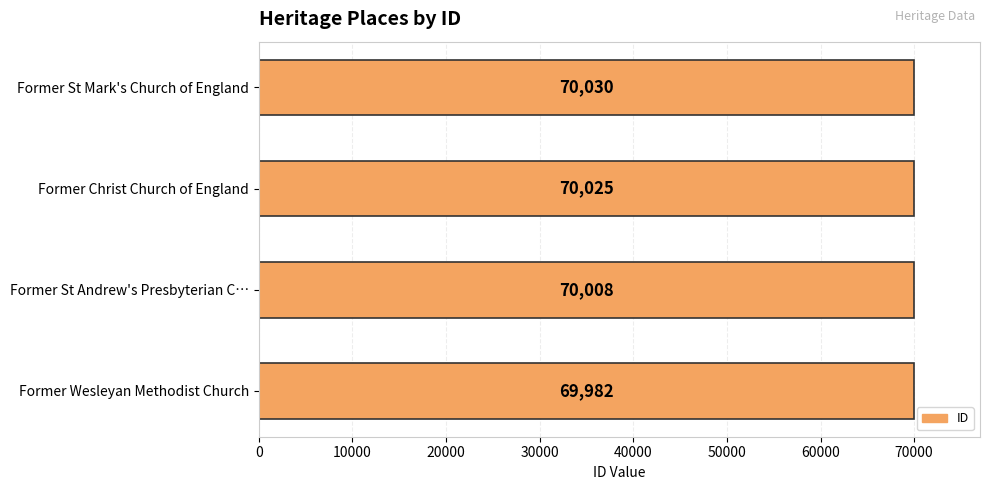

The value at Former Wesleyan Methodist Church is 115738. True or false?

False